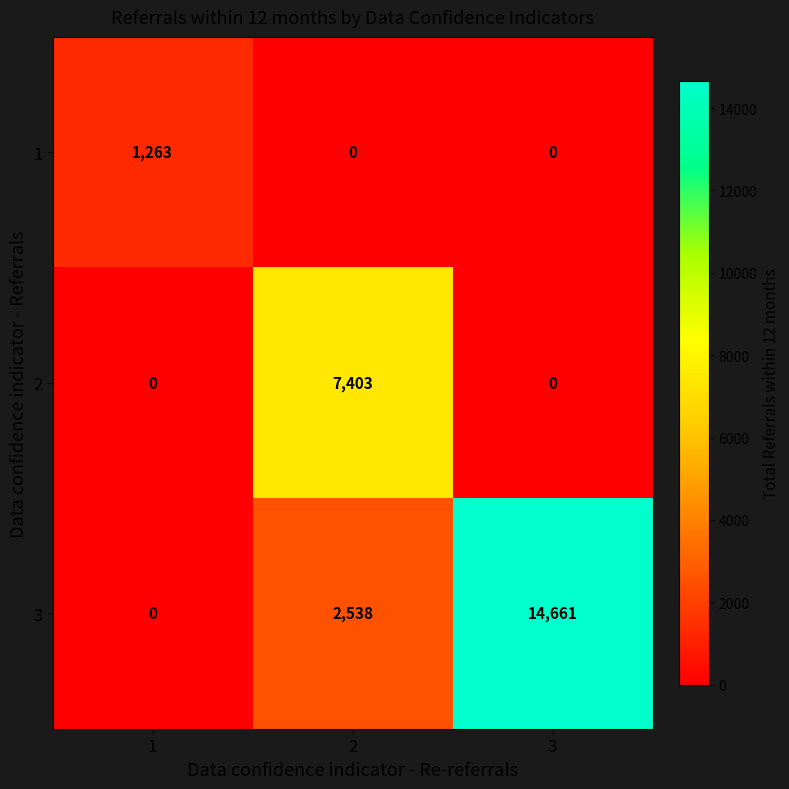

Which category has the highest value in the 3 series?

3